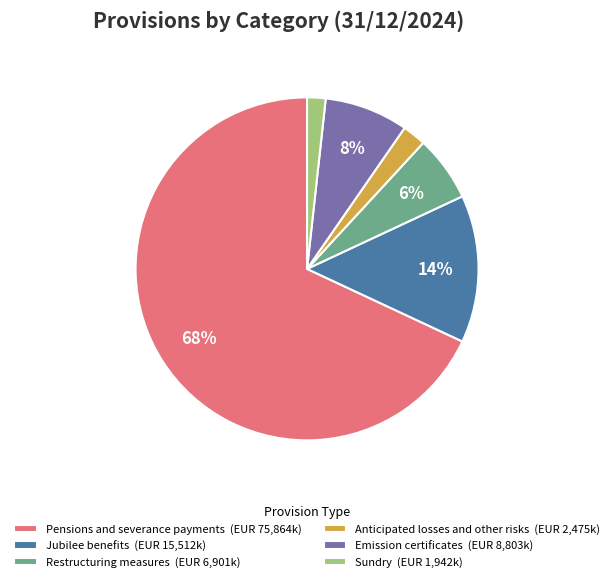

To the nearest percent, what is the difference between the largest and smallest slice percentages?

66%